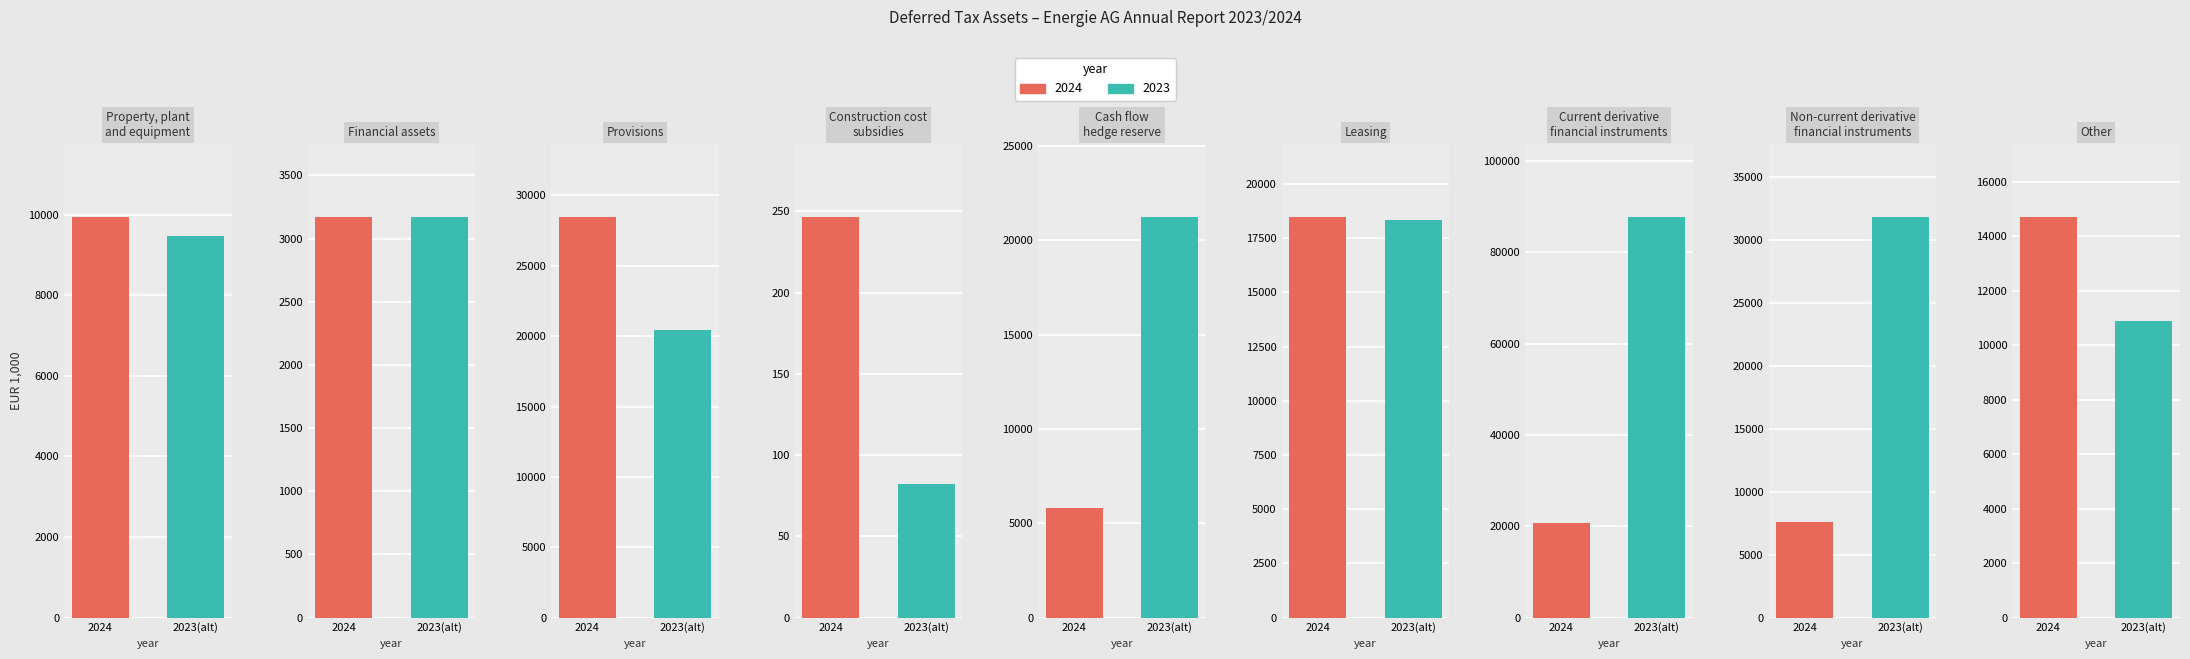

Reading right to left, what are all the values shown in this chart?

2024 Assets: Other=14731.3	Non-current derivative
financial instruments=7606.3	Current derivative
financial instruments=20791.1	Leasing=18496.1	Cash flow
hedge reserve=5820.8	Construction cost
subsidies=246.8	Provisions=28503.3	Financial assets=3174.1	Property, plant
and equipment=9953.0
2023 Assets: Other=10902.6	Non-current derivative
financial instruments=31895.8	Current derivative
financial instruments=87877.8	Leasing=18337.0	Cash flow
hedge reserve=21251.4	Construction cost
subsidies=82.2	Provisions=20422.4	Financial assets=3173.5	Property, plant
and equipment=9480.4